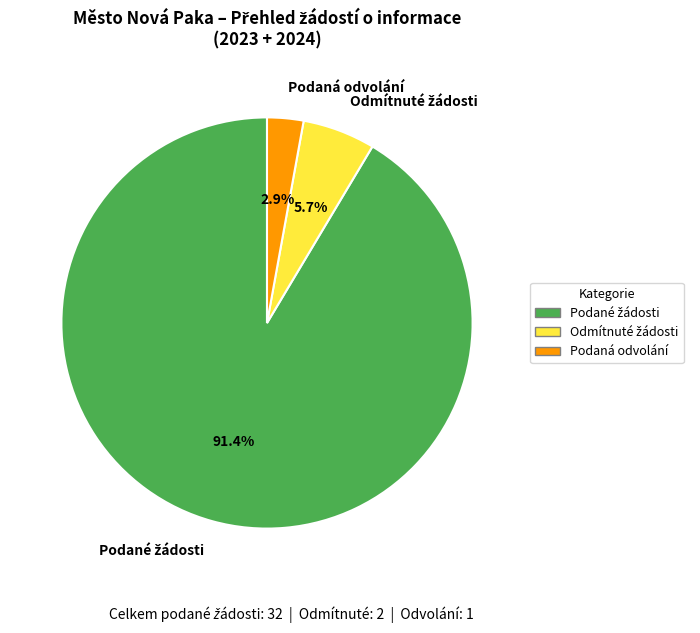

How many slices are in this pie chart?

3